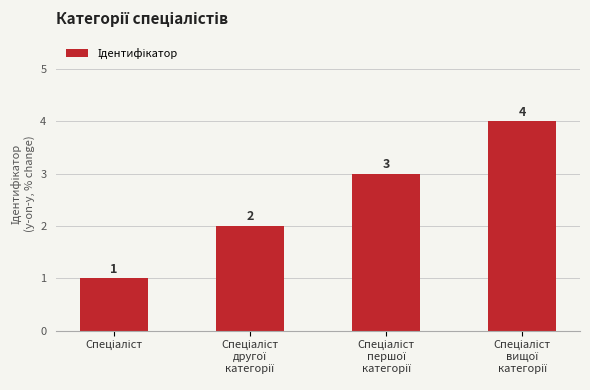

Count the values in the range 2 to 4.

3